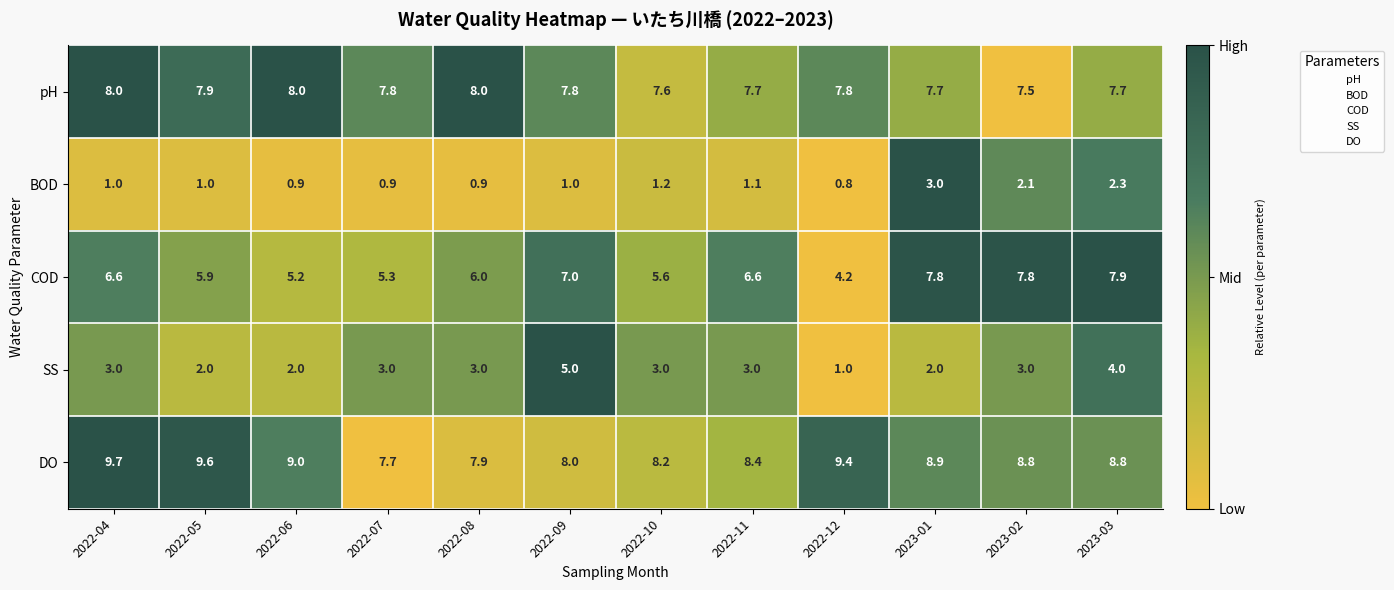

At 2022-11, list the series in order from smallest to largest.

BOD, SS, COD, pH, DO